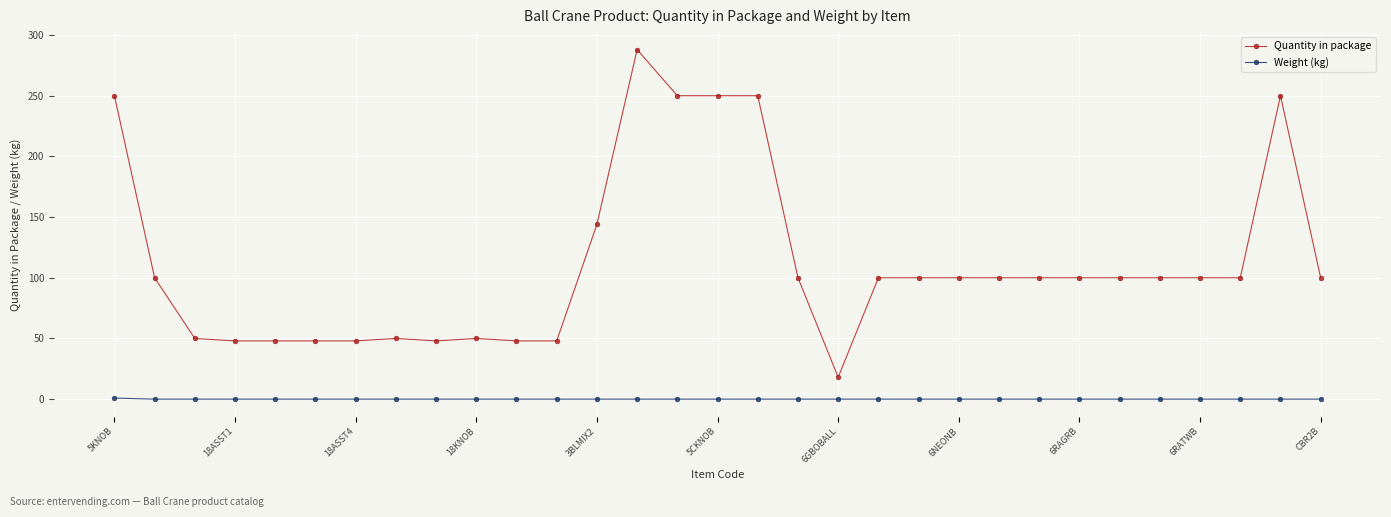

Which series has the widest spread of values?

Quantity in package